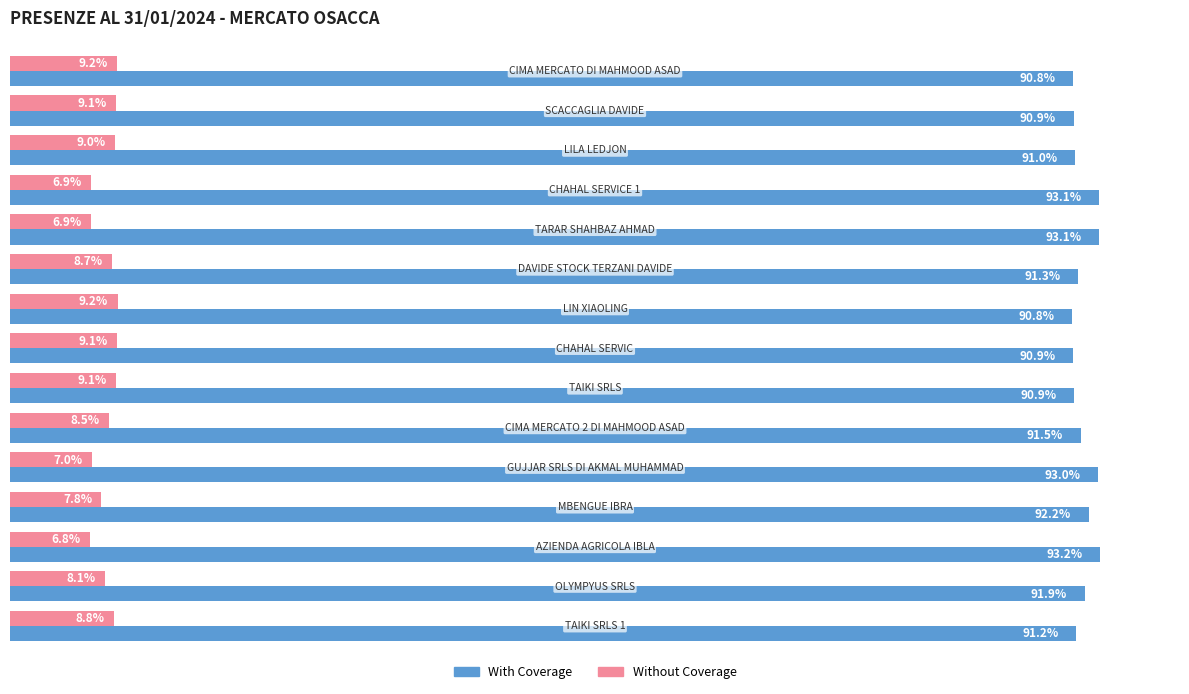

Which series has the largest total across all categories?

With Coverage